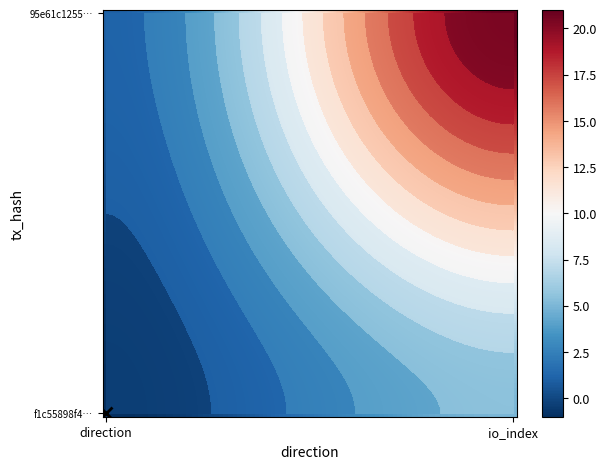

What is the average value of the 95e61c125544687a9eabdf4b24a120b432da7aa series?

11